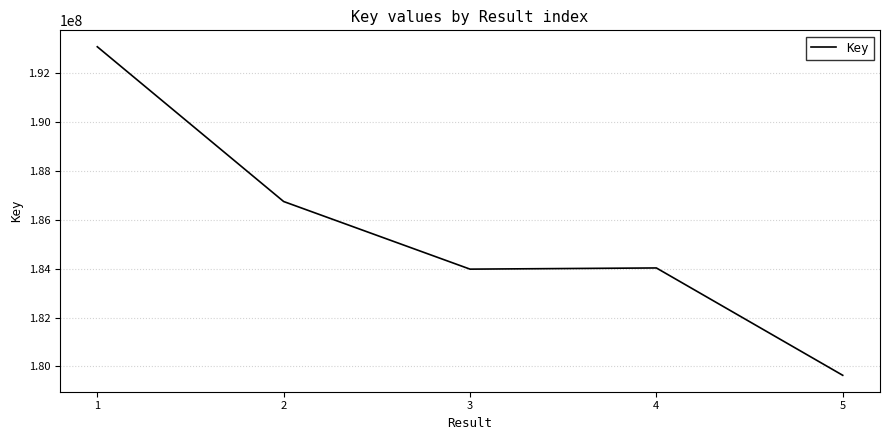

What is the average value?

185496512